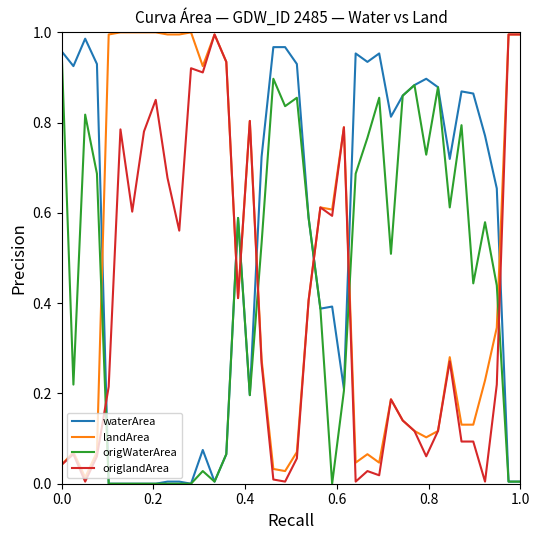

List the series in order of their overall mean, highest first.

waterArea, landArea, origWaterArea, origlandArea